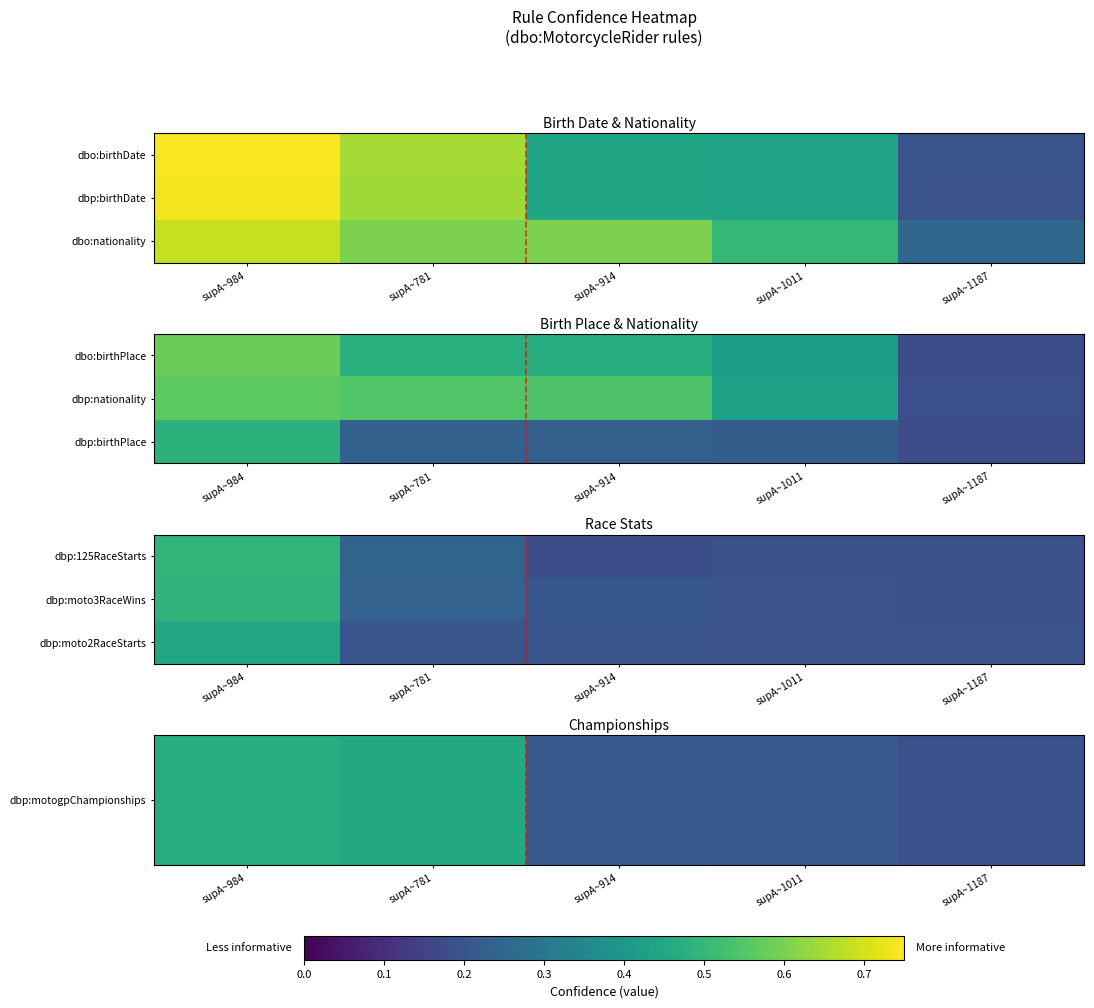

What is the sum of the dbp:moto3RaceWins values at supA~984 and supA~1011?

0.7